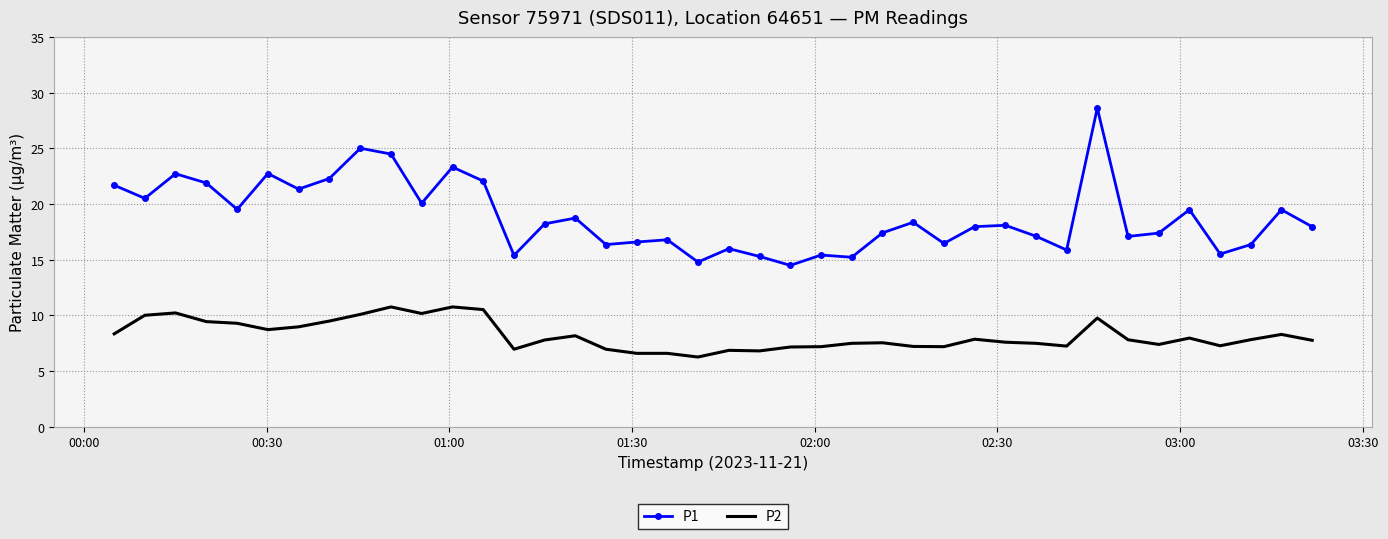

What is the minimum value shown in the chart?

6.3